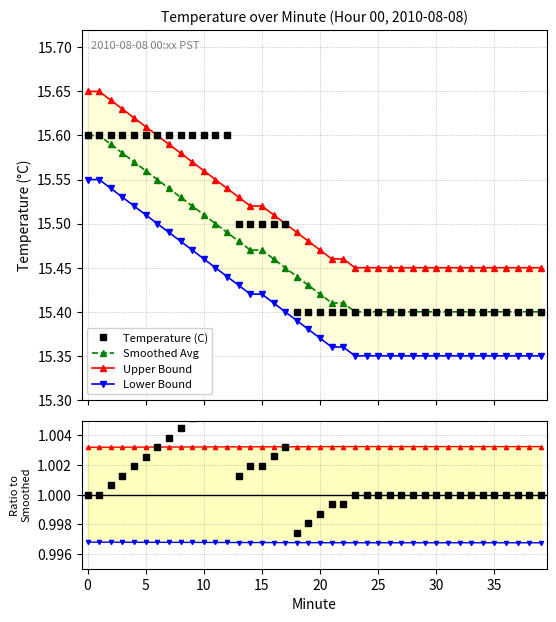

How many Smoothed Avg values are between 15 and 16?

40